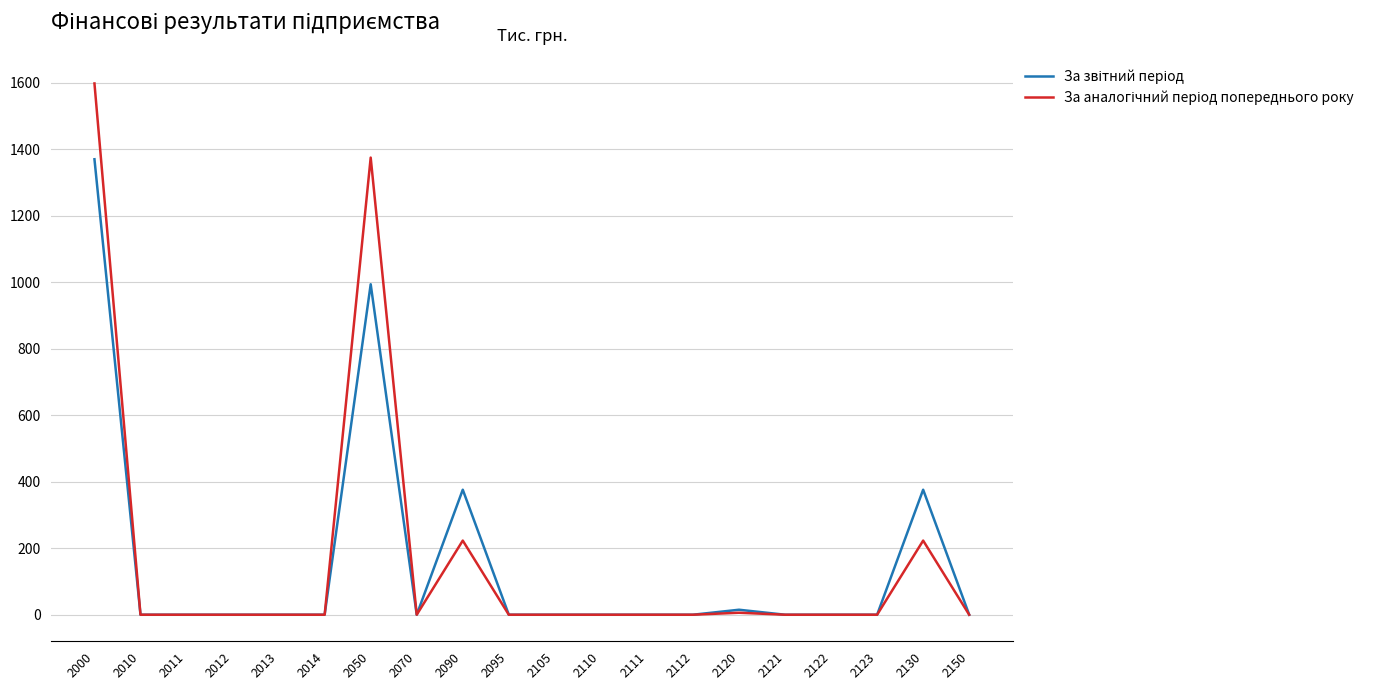

What is the spread (max minus min) of values at 2000?

228